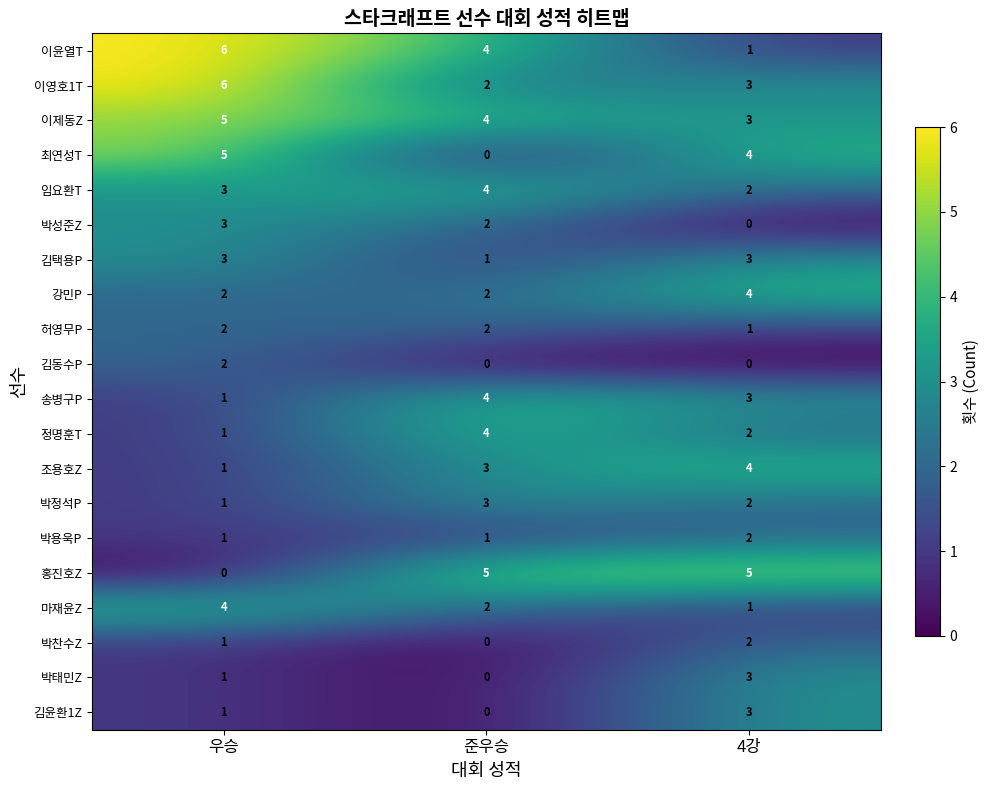

Where does the 이제동Z series first go above 4?

우승